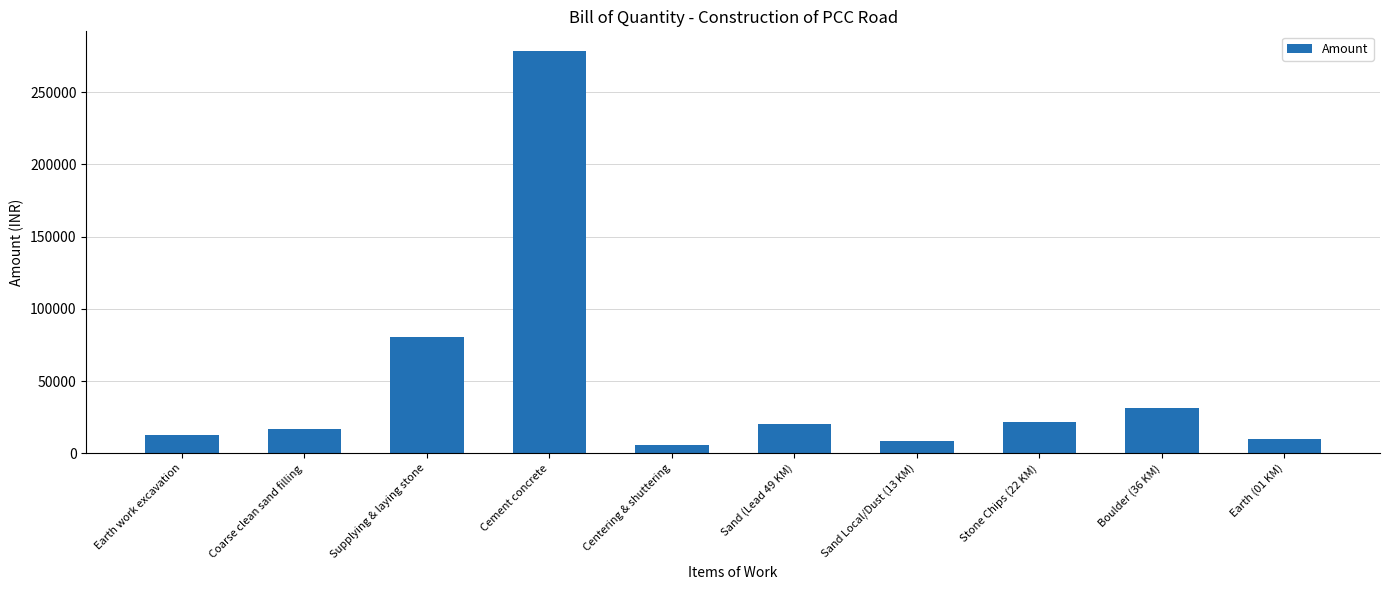

True or false: the data shows 8780.5 at Sand Local/Dust (13 KM).

True